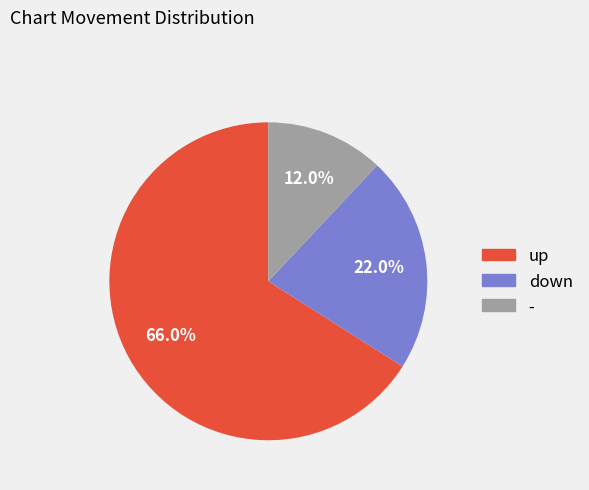

The down slice represents 22% of the pie. True or false?

True